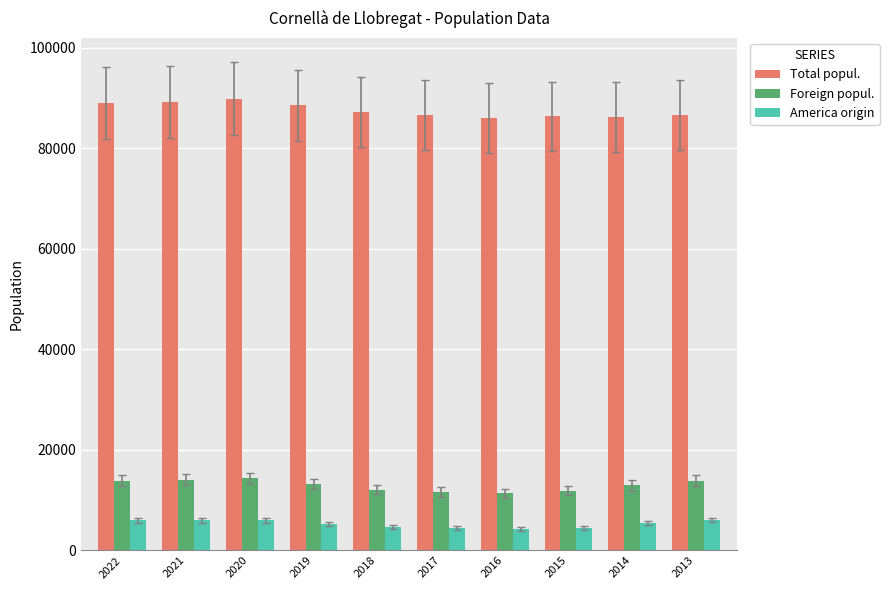

How many bars are there in total?

30